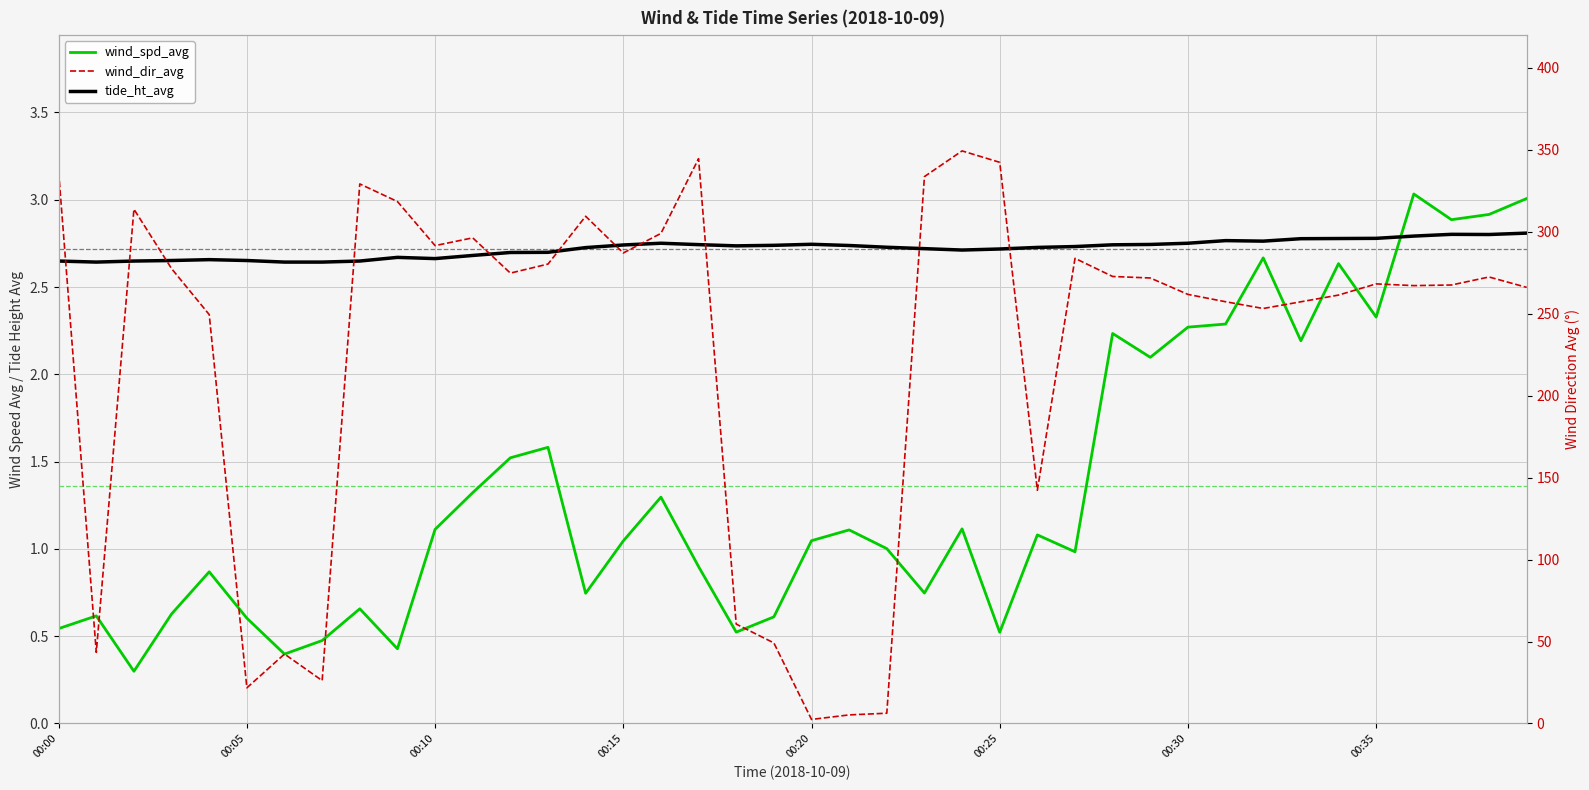

Does the chart display data point markers on the line(s)?

No